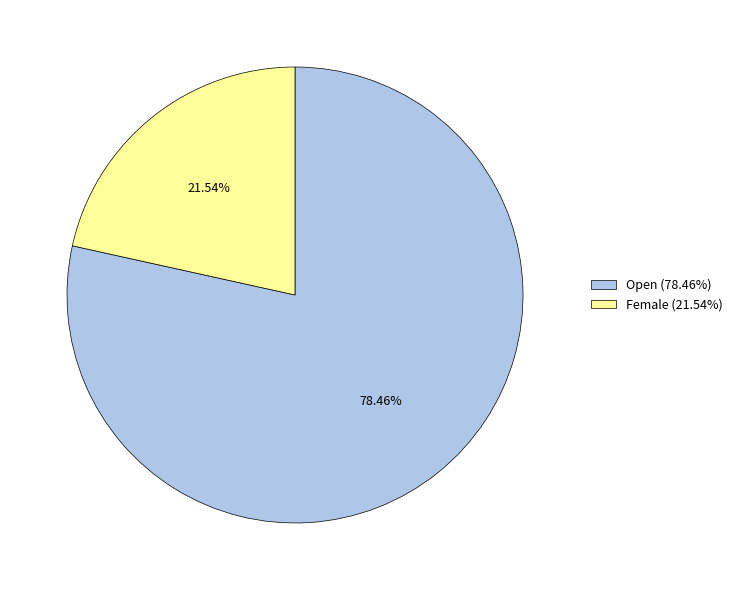

What is the ratio of the value at Open (78.46%) to the value at Female (21.54%)?

3.6